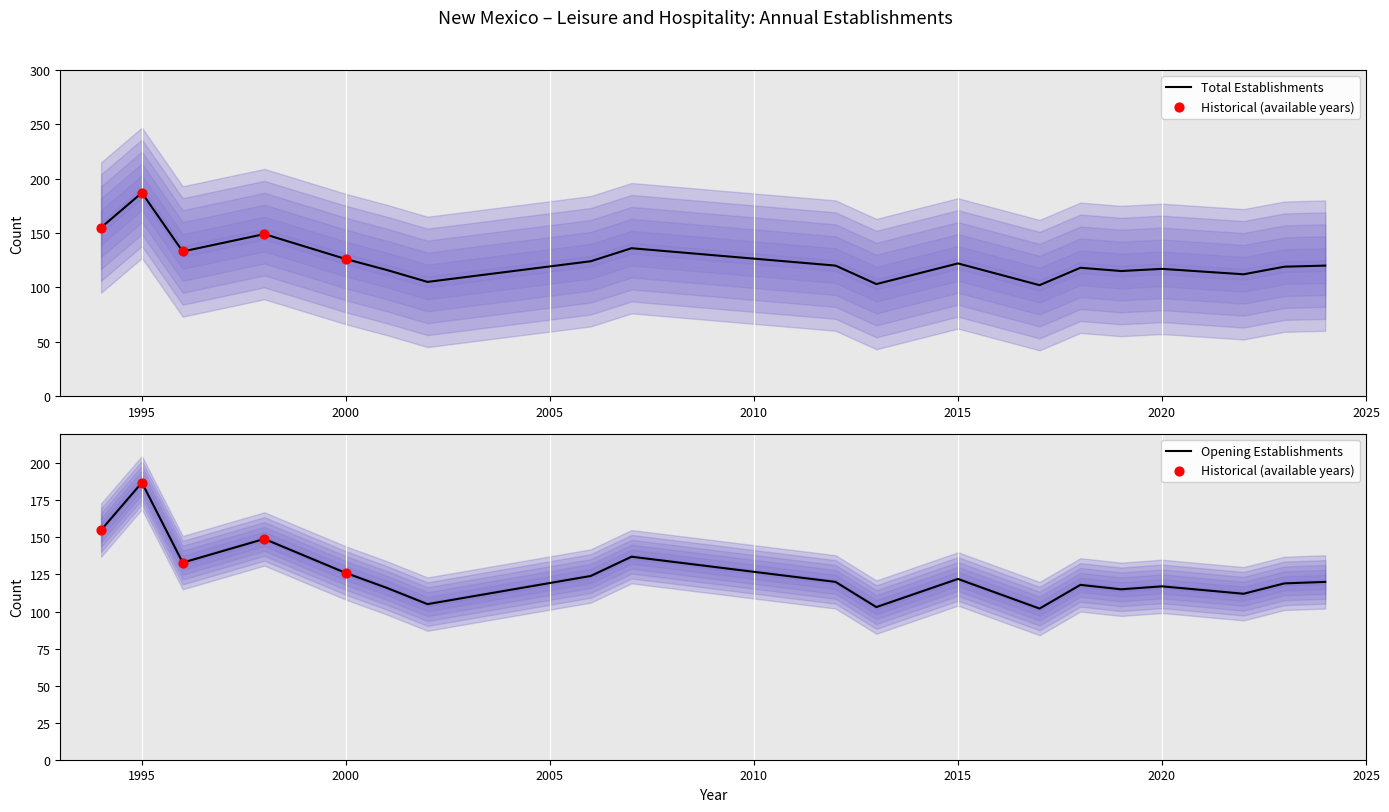

Which series reaches the maximum Y coordinate?

Total Establishments